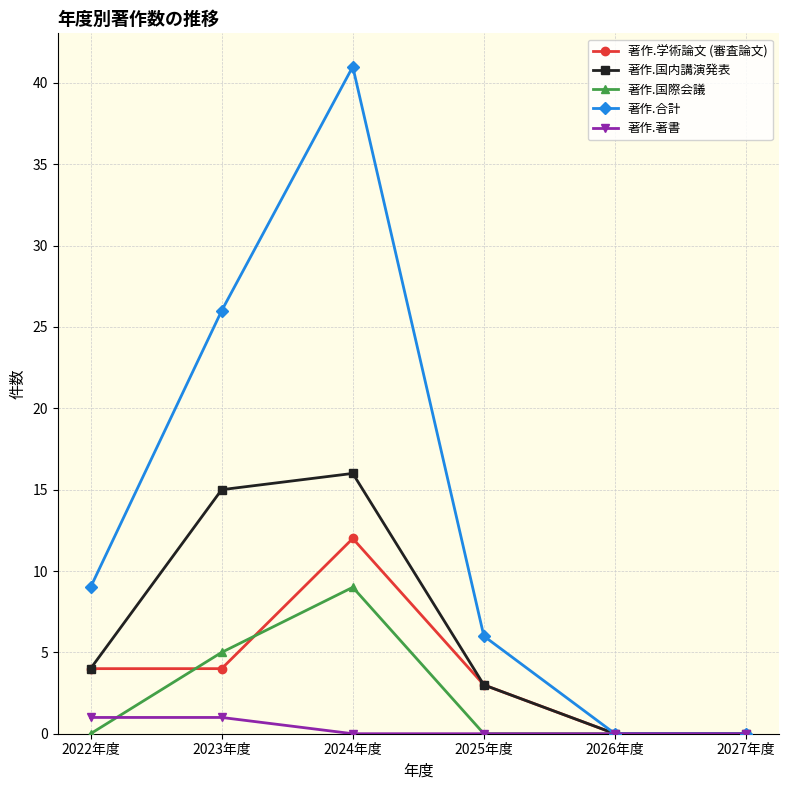

What is the sum of all 著作.合計 values?

82